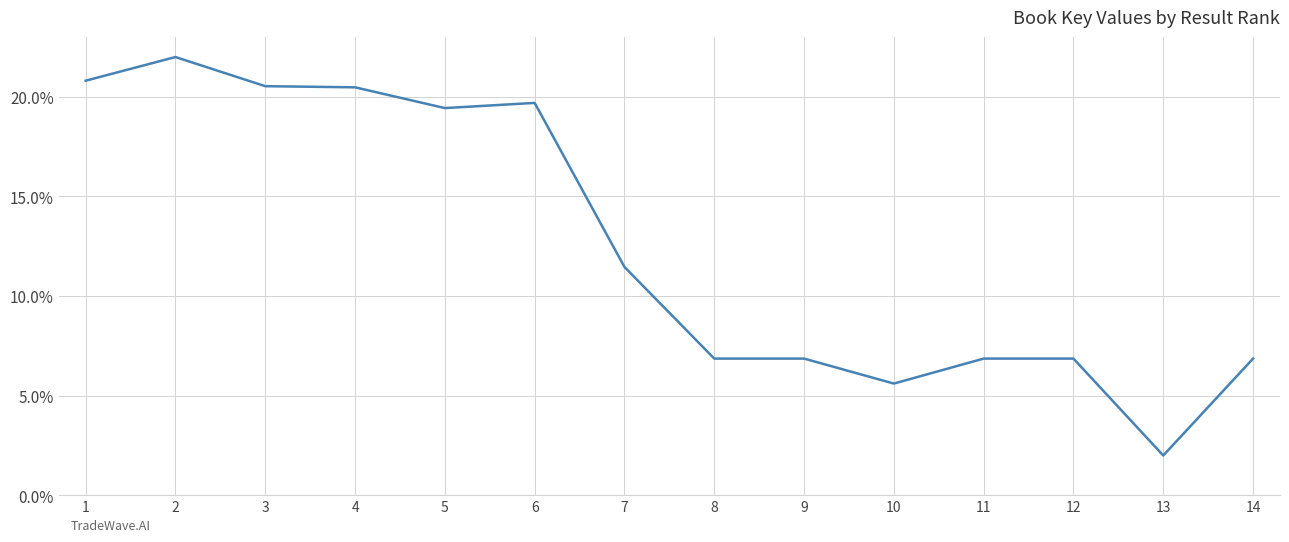

Reading left to right, extract all data points from this chart.

20.8	22.0	20.5	20.5	19.4	19.7	11.5	6.9	6.9	5.6	6.9	6.9	2.0	6.9